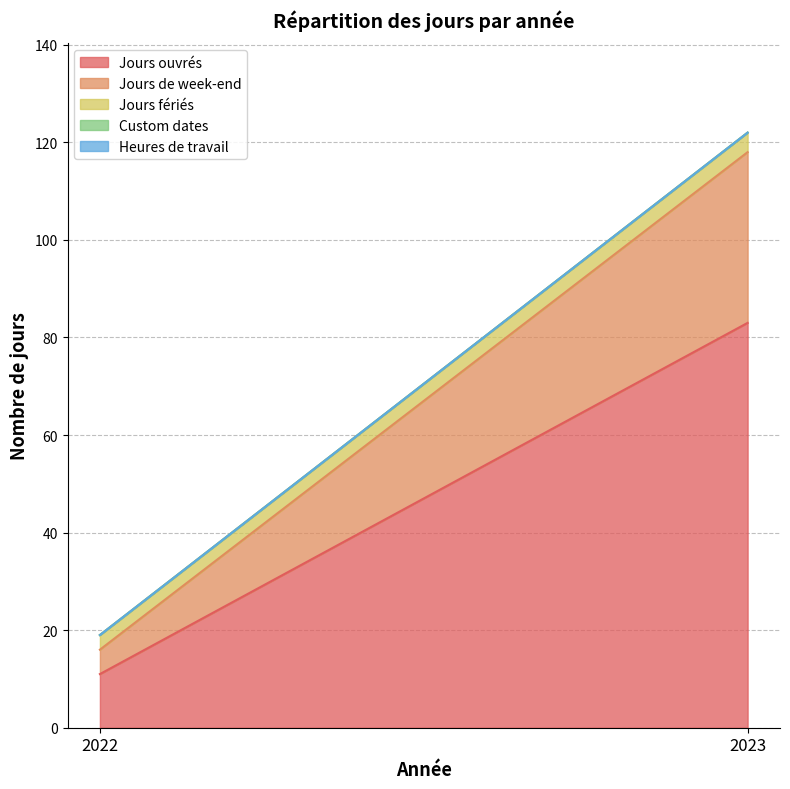

Reading right to left, list all the values displayed in this chart.

Jours ouvrés: 2023=83	2022=11
Jours de week-end: 2023=35	2022=5
Jours fériés: 2023=4	2022=3
Custom dates: 2023=0	2022=0
Heures de travail: 2023=0	2022=0